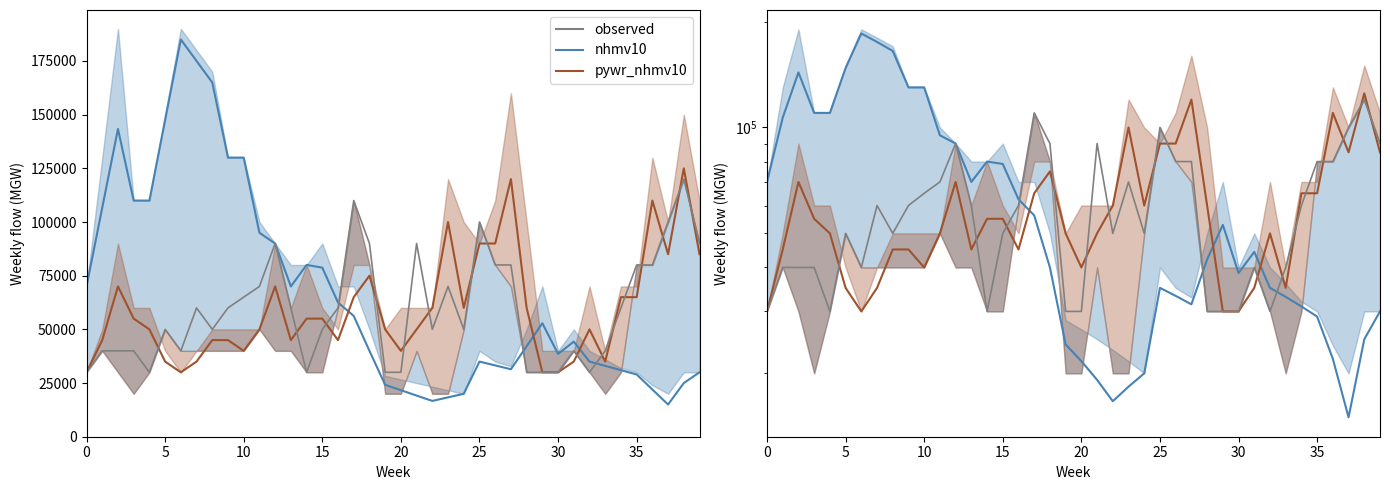

After their last crossing, which series has the higher values: observed or pywr_nhmv10?

observed